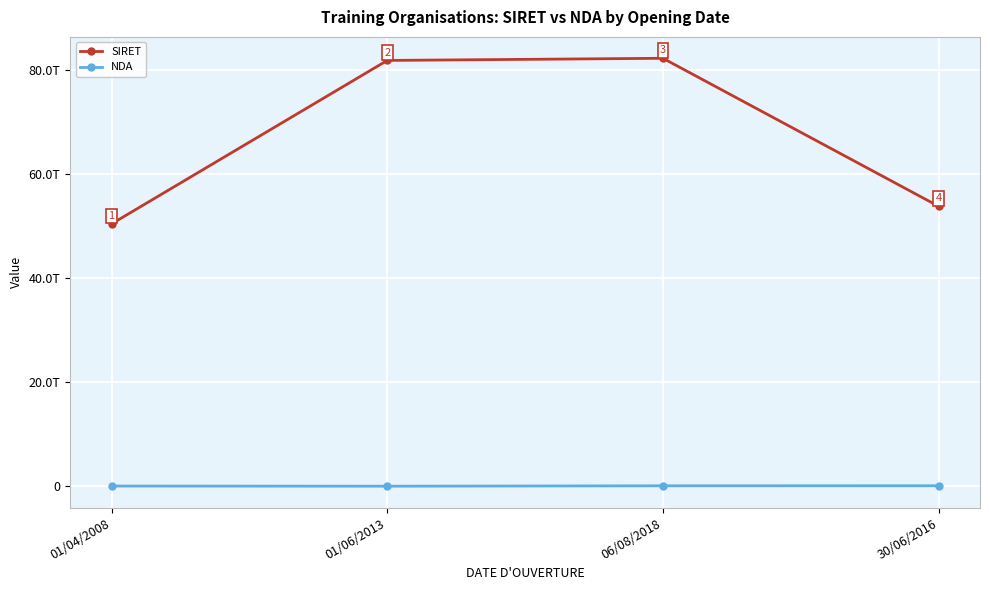

What is the sum of all NDA values?

188831986783